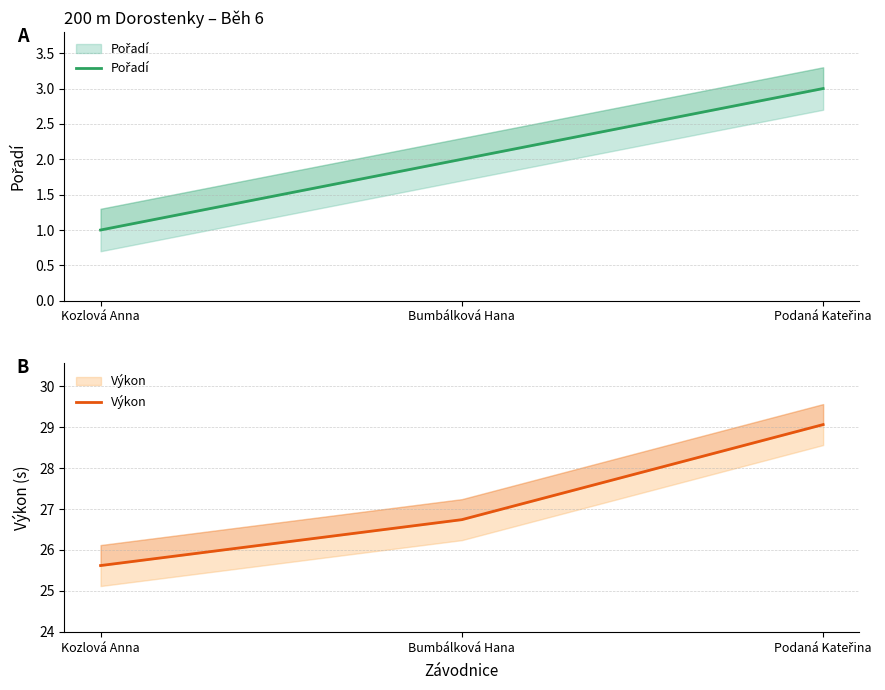

Between Bumbálková Hana and Kozlová Anna, which is larger?

Bumbálková Hana